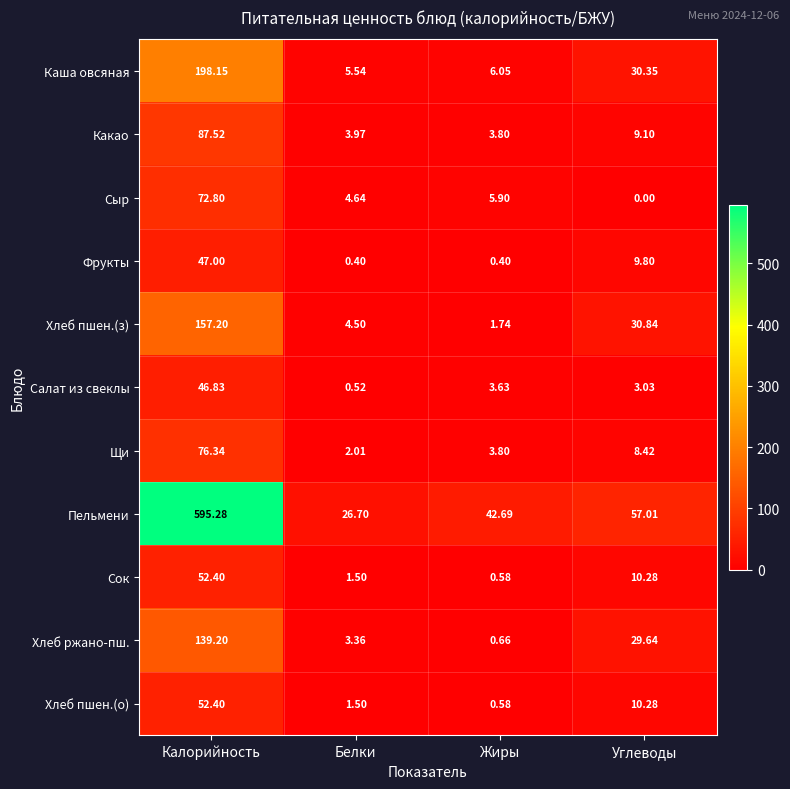

List the labels in order of Пельмени value, smallest first.

Белки, Жиры, Углеводы, Калорийность